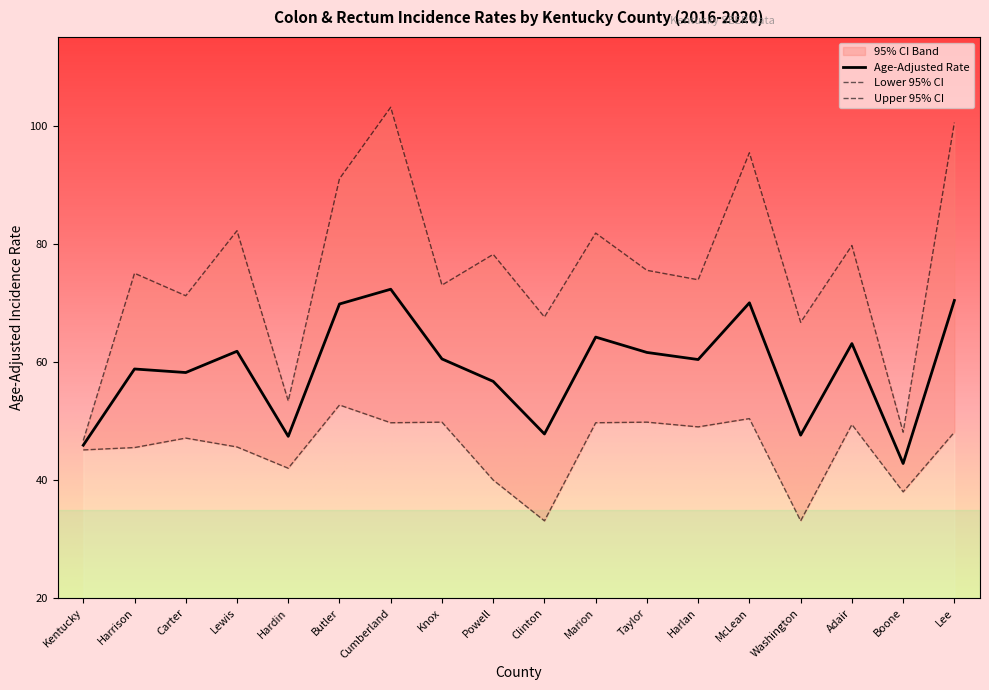

True or false: Lower 95% CI has a value of 45.5 at Harrison.

True